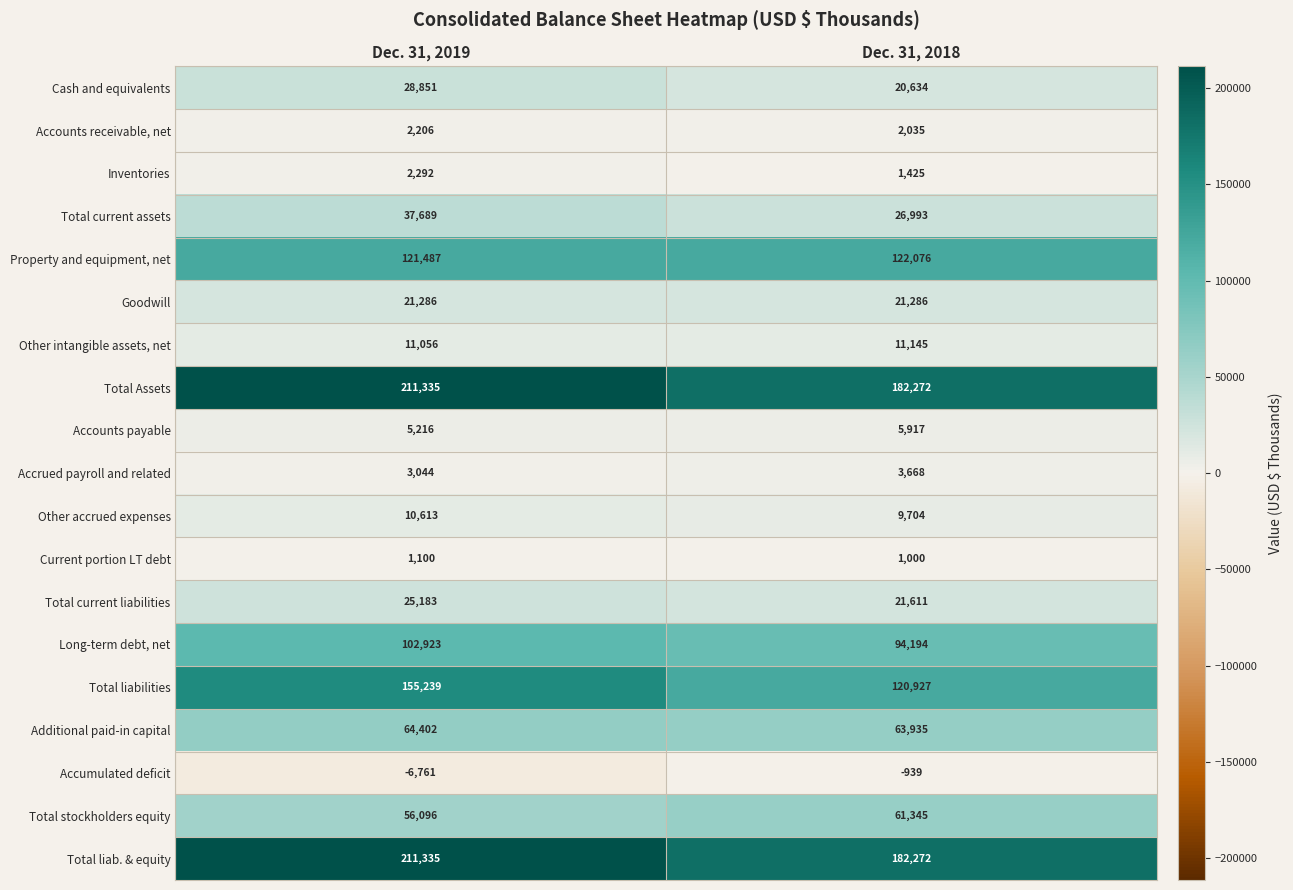

Where is Total Assets nearest to the value 196803?

Dec. 31, 2018